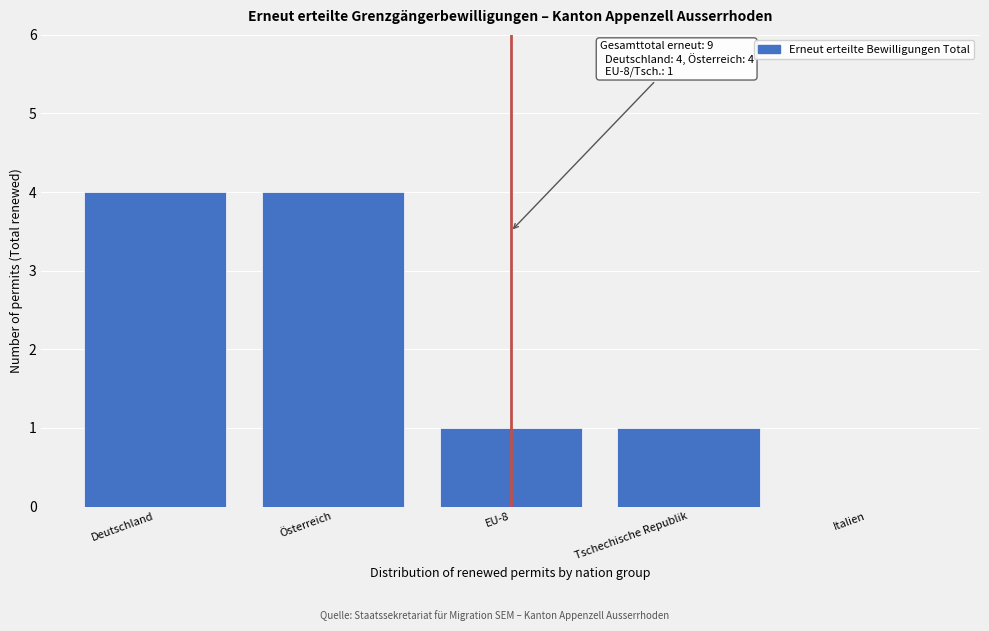

Reading left to right, transcribe all the data shown in this chart.

Deutschland=4	Österreich=4	EU-8=1	Tschechische Republik=1	Italien=0